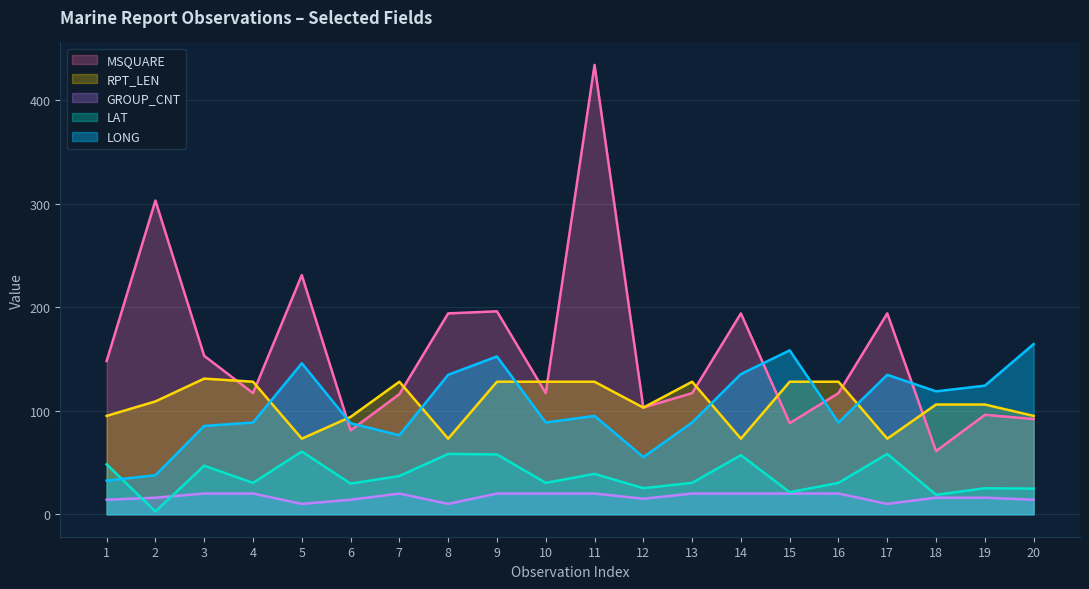

Which series ends up on top after the final intersection of RPT_LEN and MSQUARE?

RPT_LEN